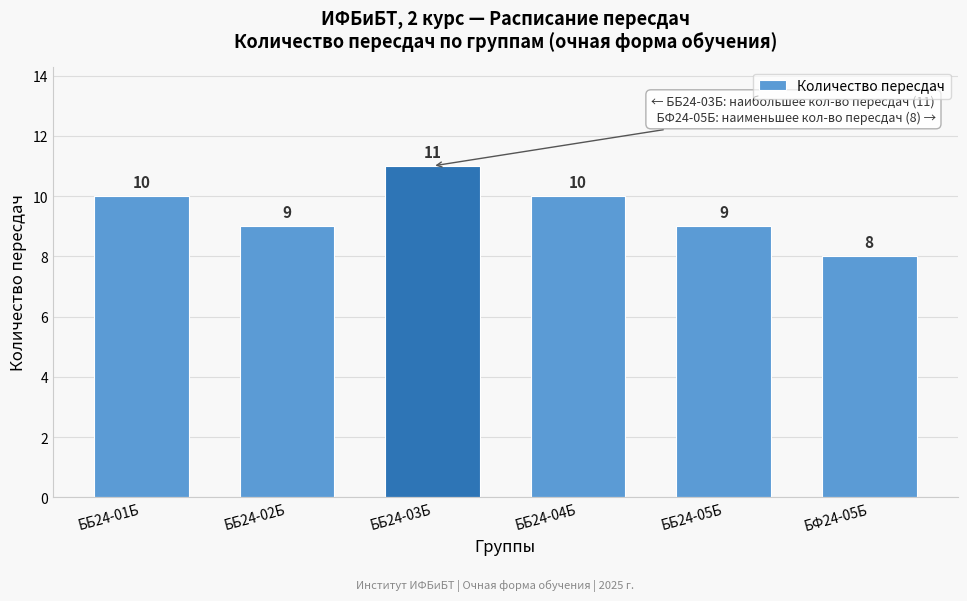

Reading left to right, what are all the values shown in this chart?

ББ24-01Б=10	ББ24-02Б=9	ББ24-03Б=11	ББ24-04Б=10	ББ24-05Б=9	БФ24-05Б=8